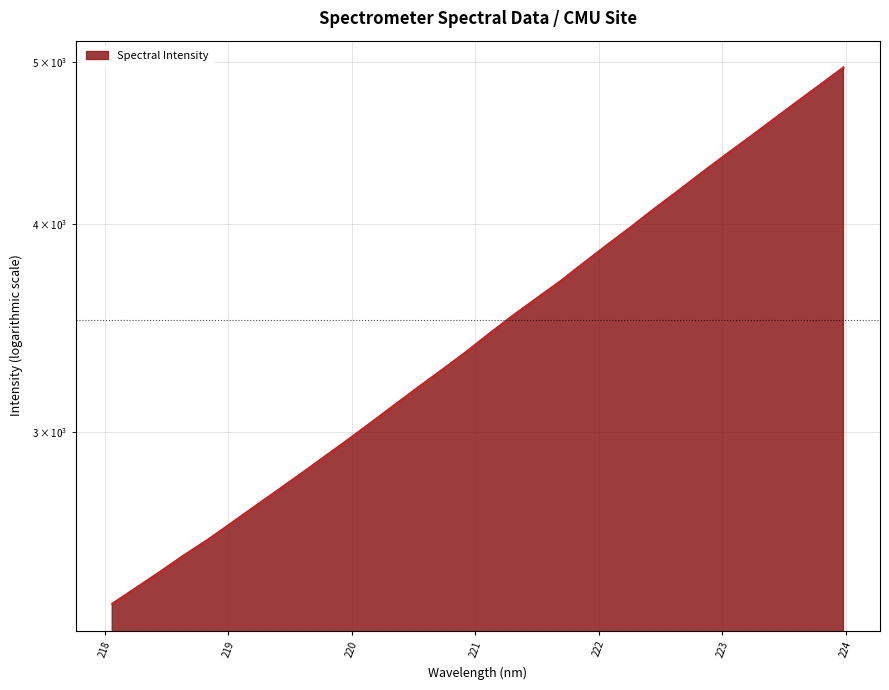

How many data points are above 3438?

16